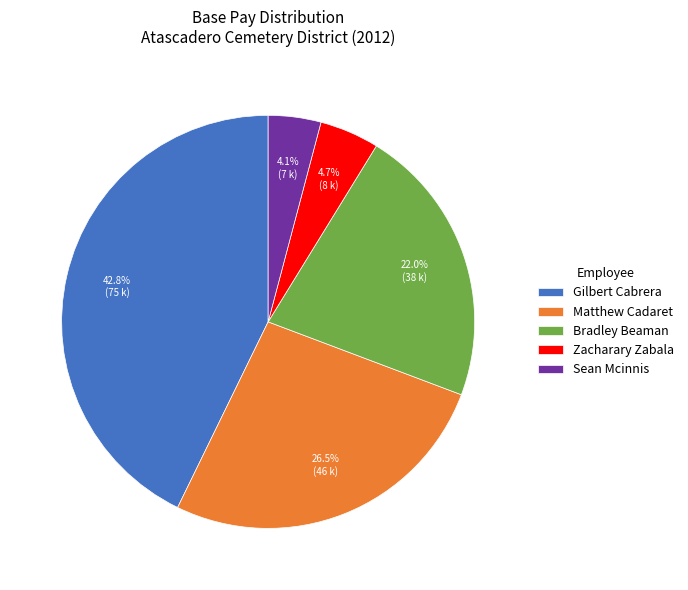

To the nearest percent, what is the difference between the largest and smallest slice percentages?

39%